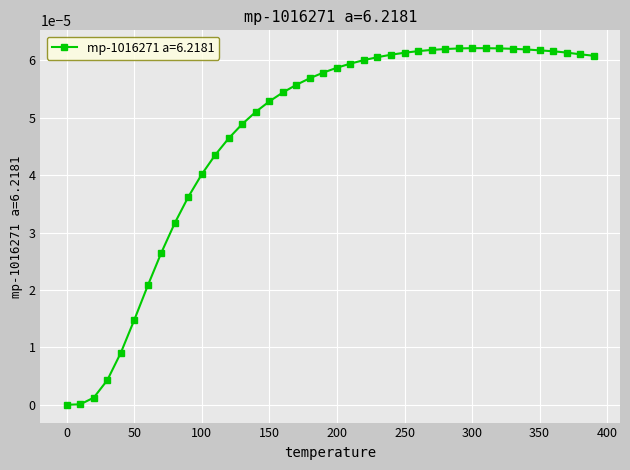

True or false: the data has more than 0 interior local peaks.

True